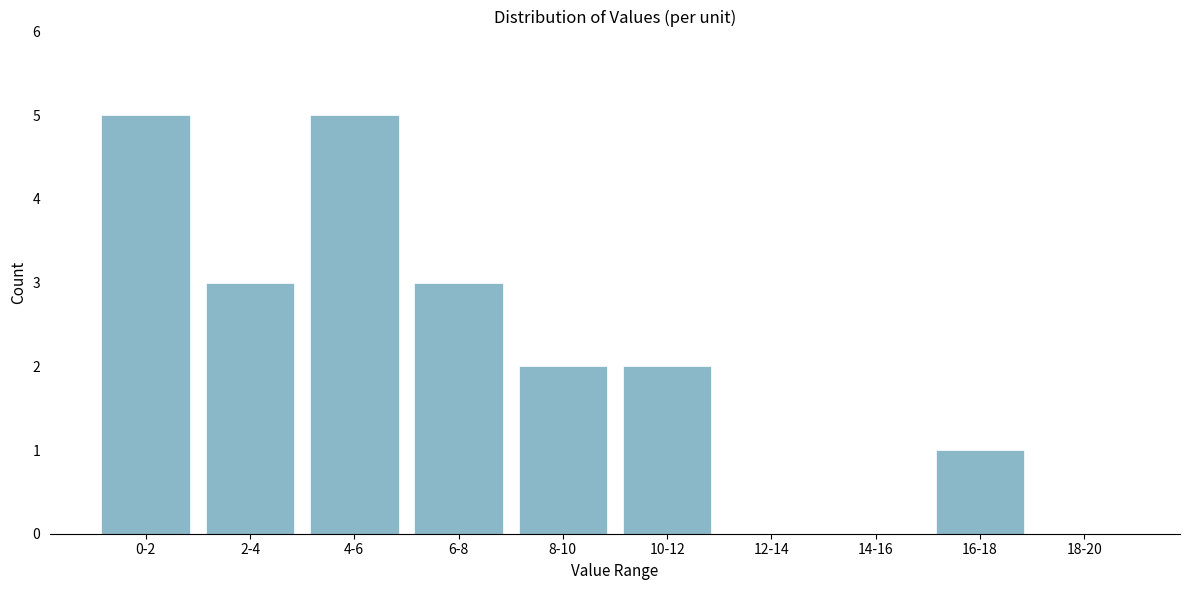

Reading left to right, extract all data points from this chart.

0-2=5	2-4=3	4-6=5	6-8=3	8-10=2	10-12=2	12-14=0	14-16=0	16-18=1	18-20=0